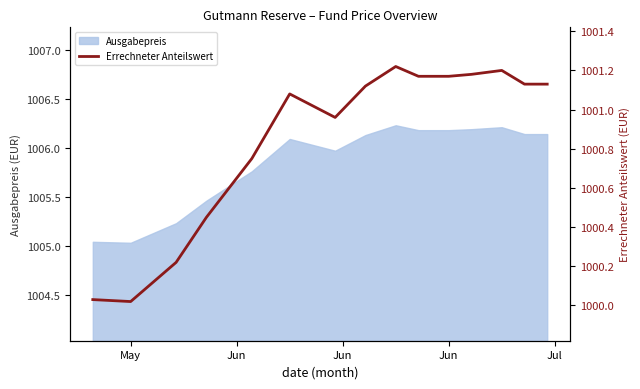

What is the value of the 12th point from the left?

1001.2